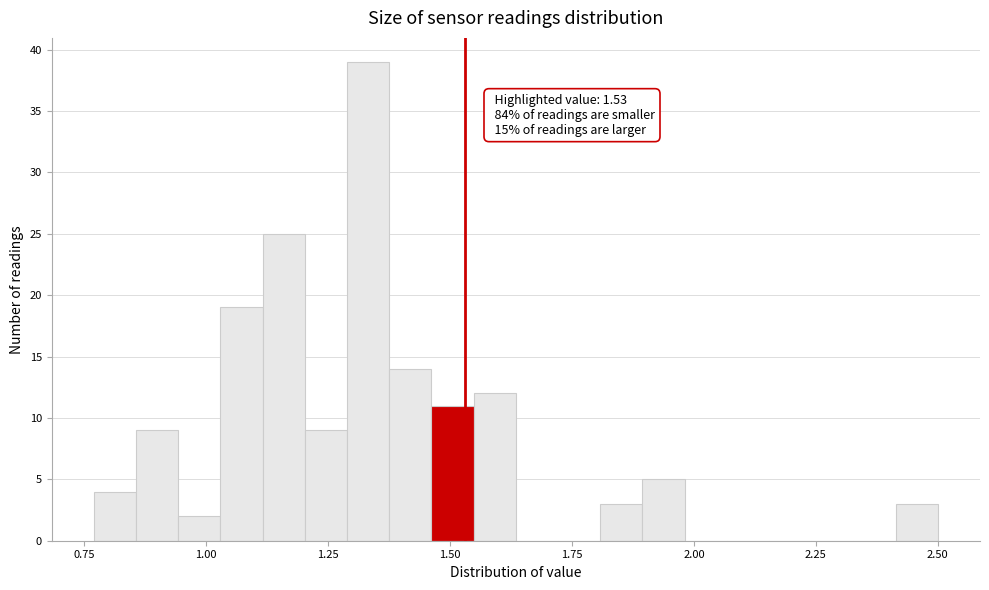

Around what value on the x-axis is the tallest bar? Give the approximate position of its centre, as read against the axis.

1.35